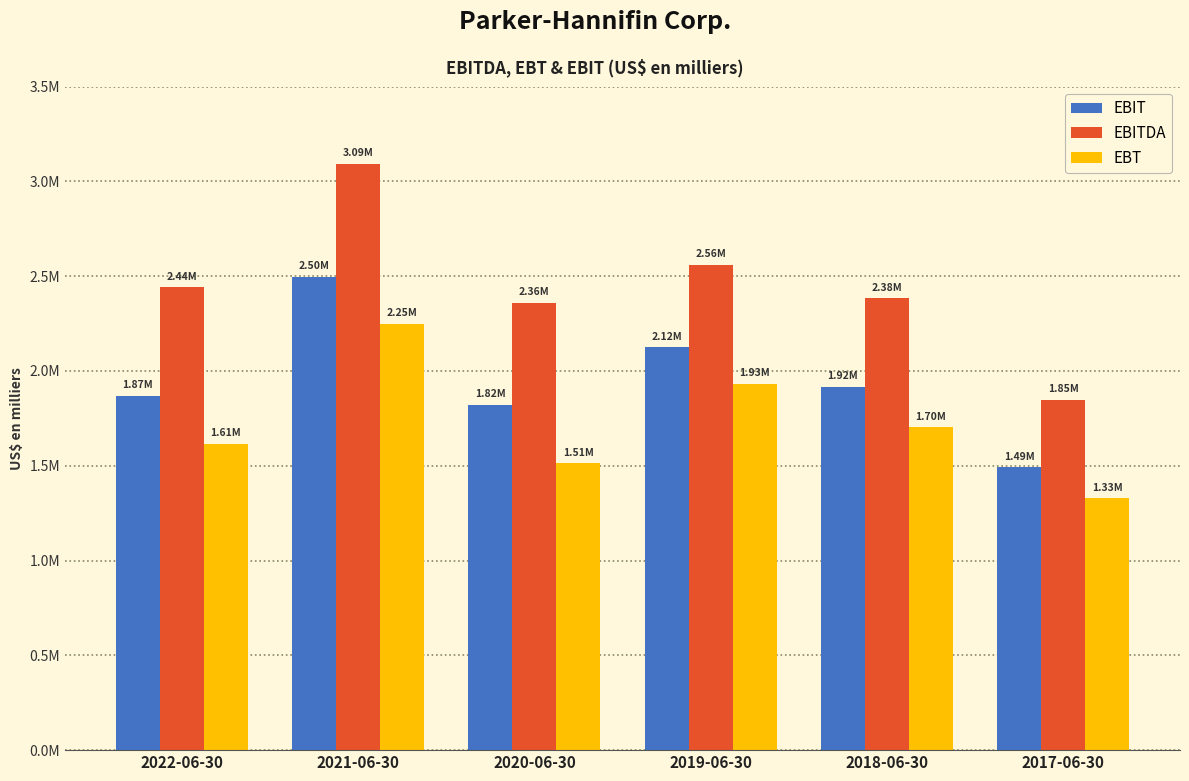

What are all the series names shown in the legend?

EBIT, EBITDA, EBT